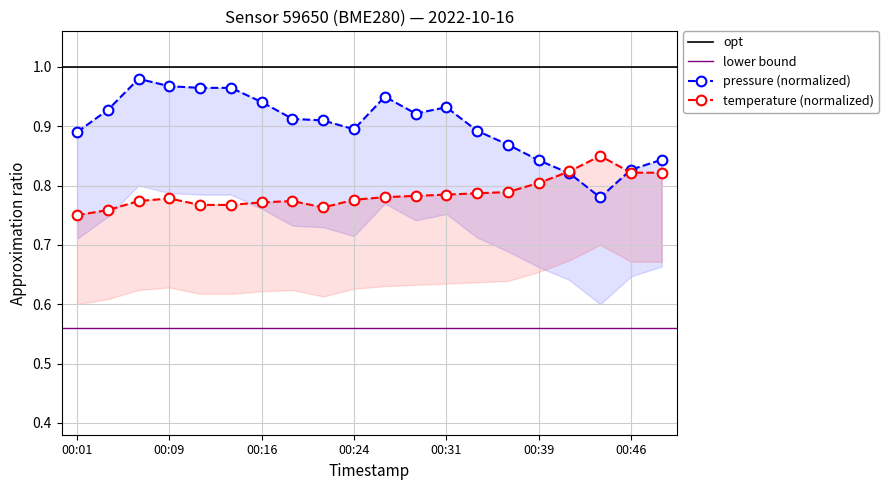

True or false: temperature has a value of 0.8 at 00:16.

True